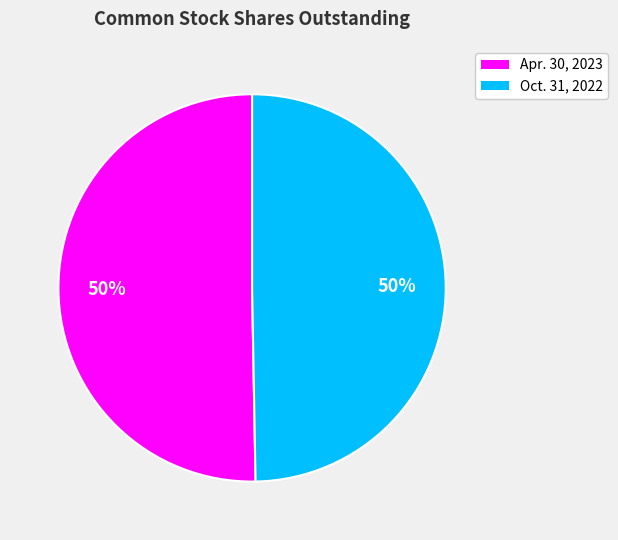

Combined, do Oct. 31, 2022 and Apr. 30, 2023 account for over 50%?

Yes